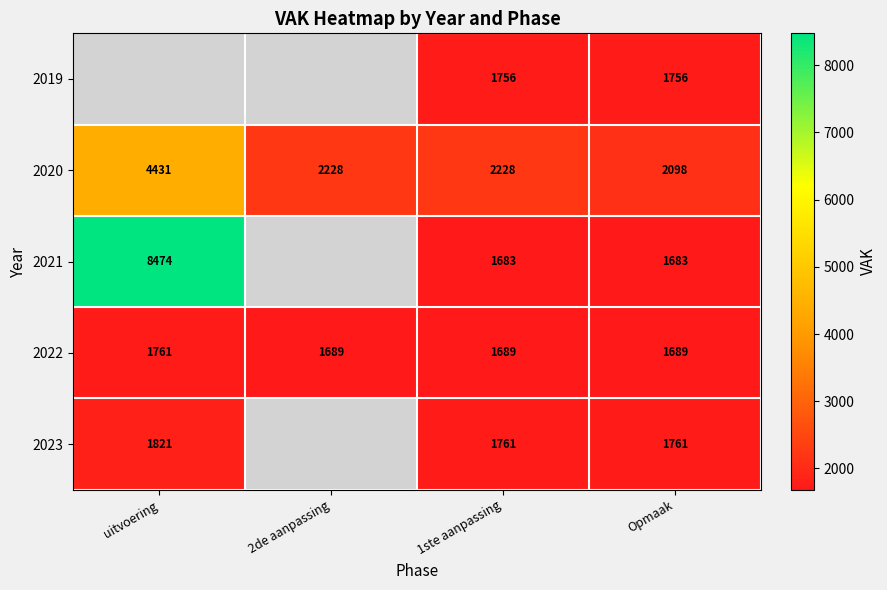

What is the average value of the 2020 series?

2746